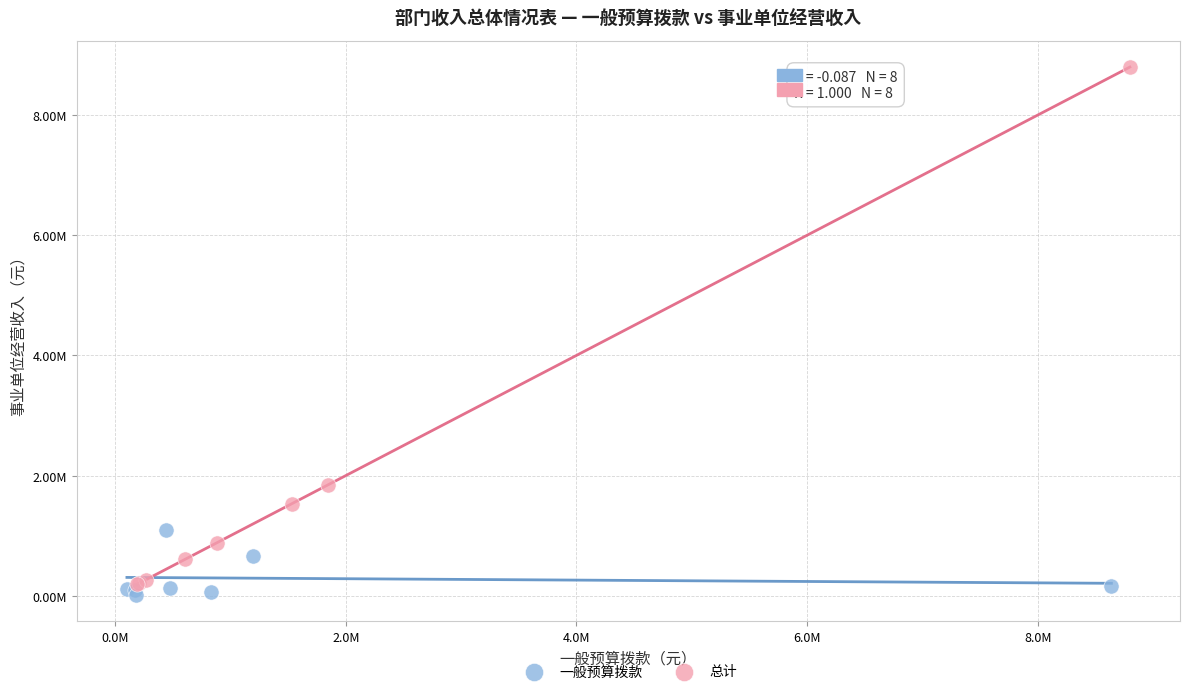

What are all the series names shown in the legend?

一般预算拨款, 总计